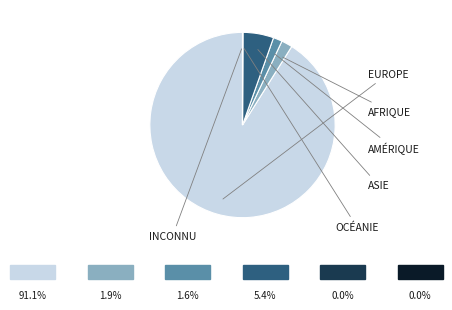

Is there any slice that represents more than half of the pie?

Yes